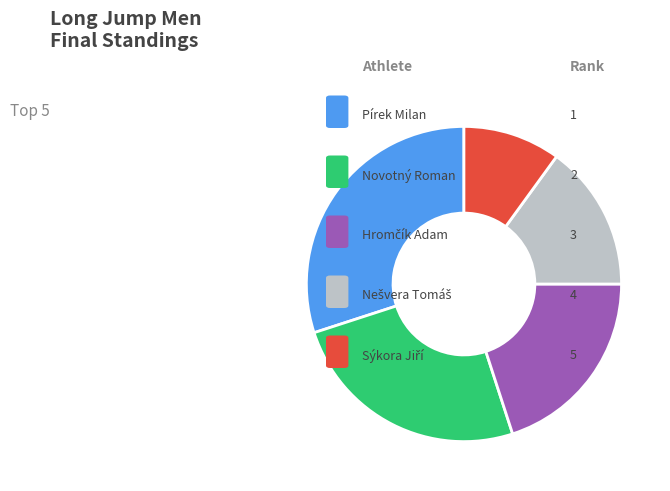

Does any single category account for the majority?

No